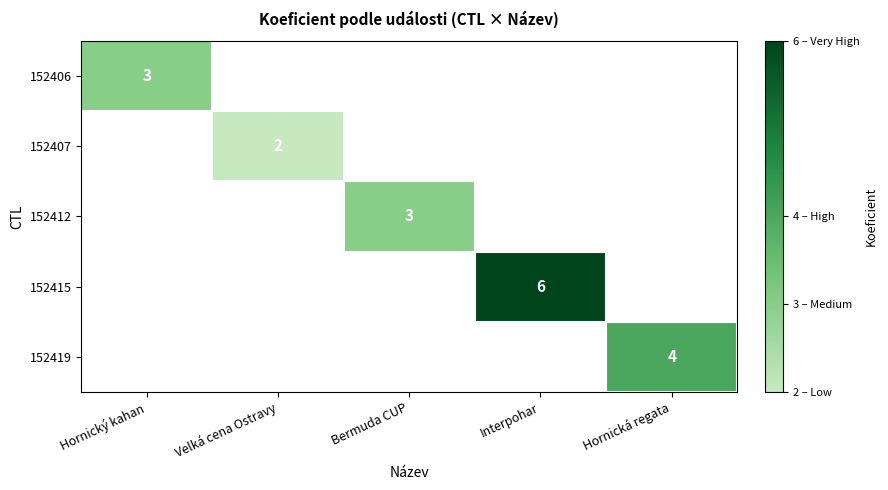

At how many categories does at least one series exceed 4?

1